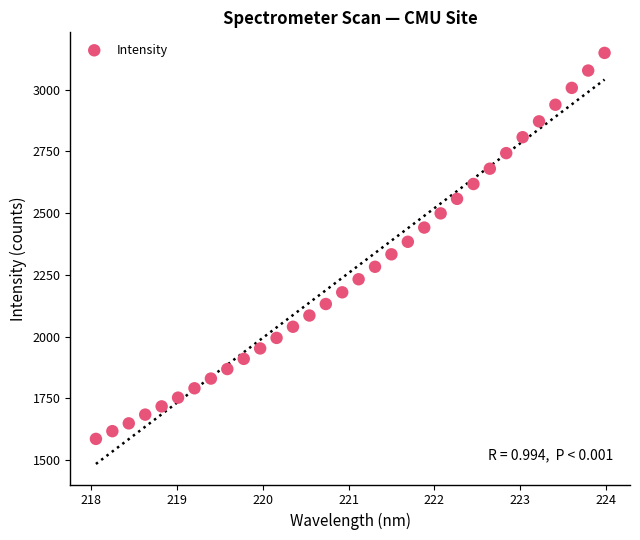

What is the range of Y values (max minus min)?

1562.5